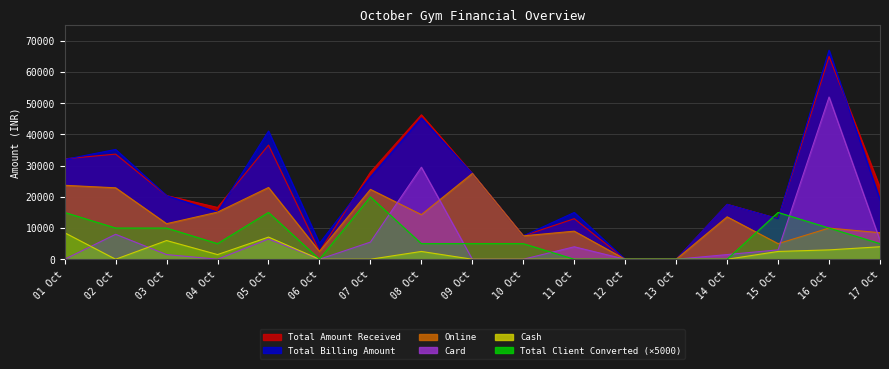

Between 04 Oct and 11 Oct, which is larger?

04 Oct